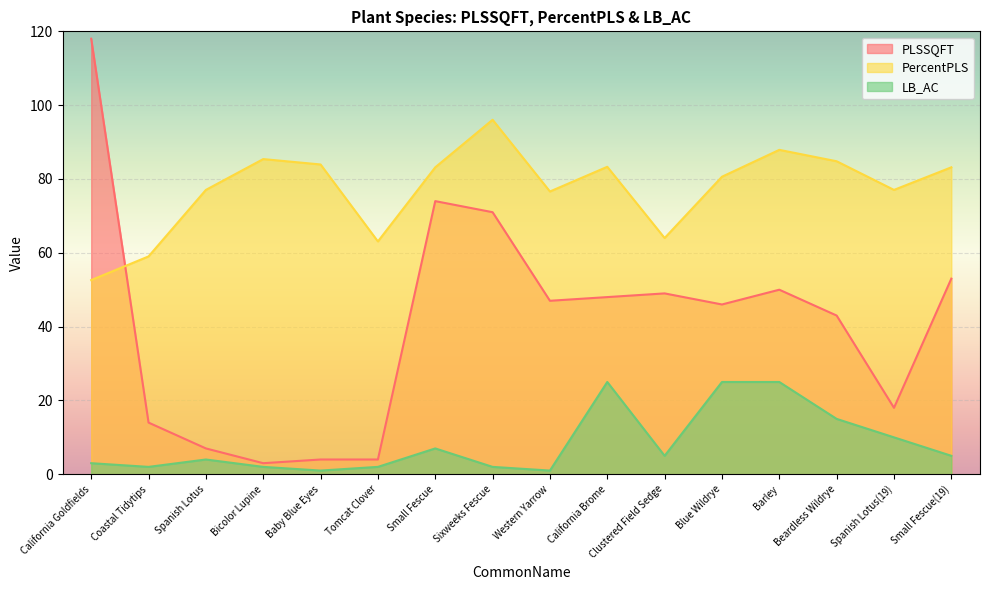

Where do PercentPLS and PLSSQFT first cross each other?

California Goldfields and Coastal Tidytips